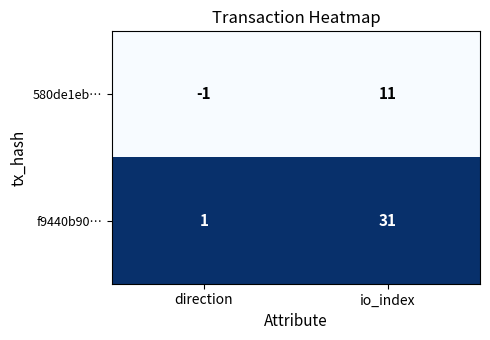

Where is 580de1eb… nearest to the value 5?

direction